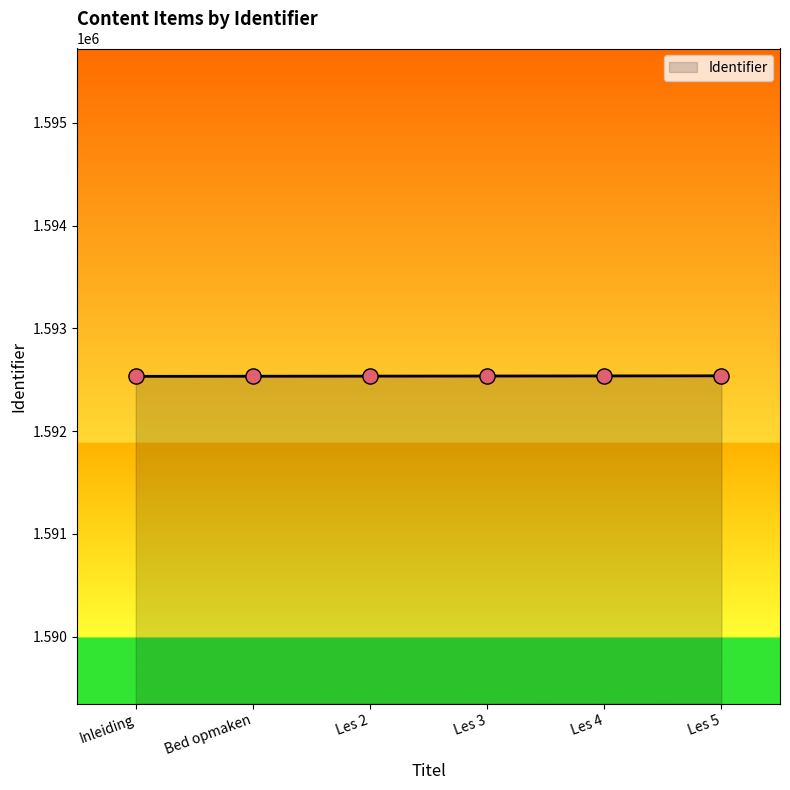

What is the change in value from Bed opmaken to Les 5?

+4